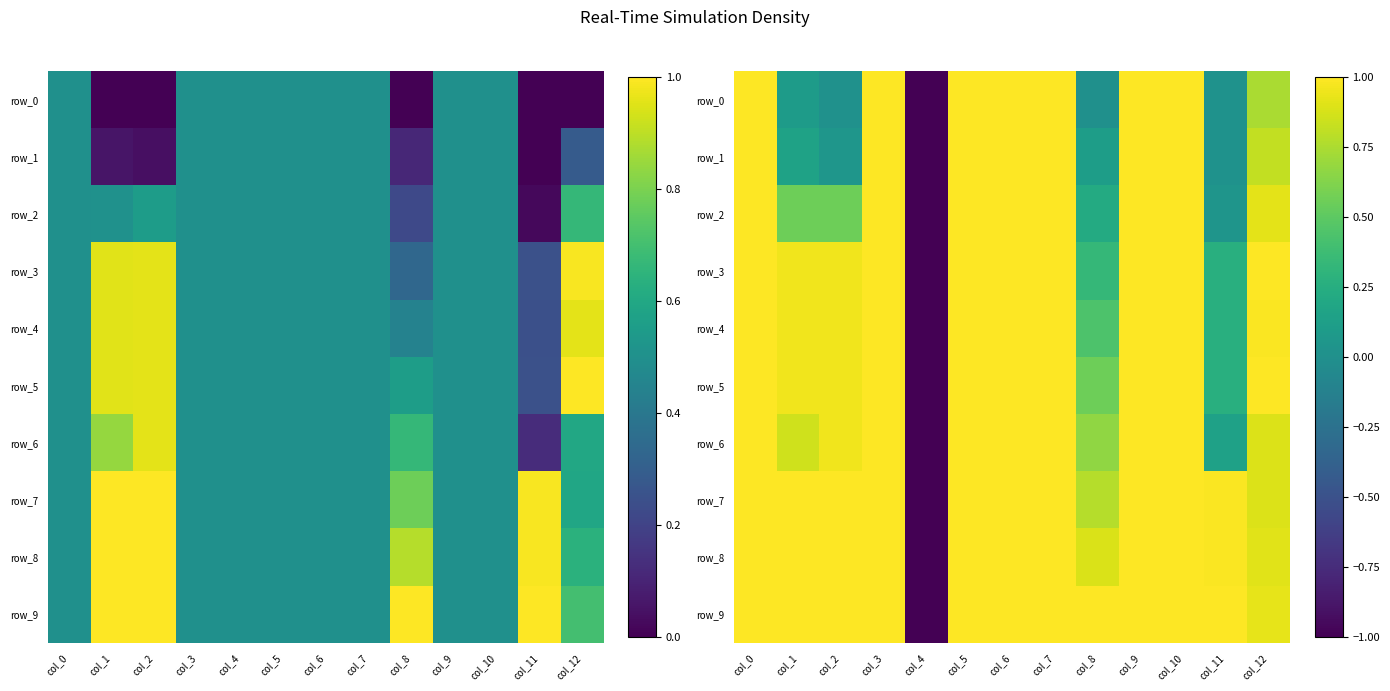

Read the row_4 value at col_10.

1.0